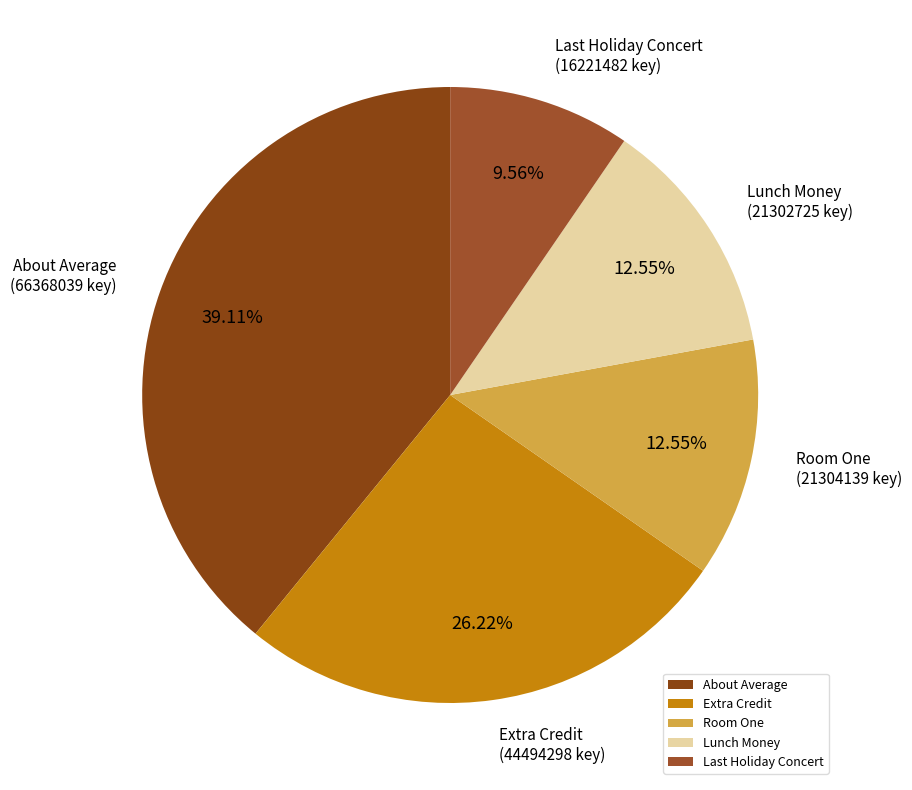

Which category has the biggest portion of the pie?

About Average